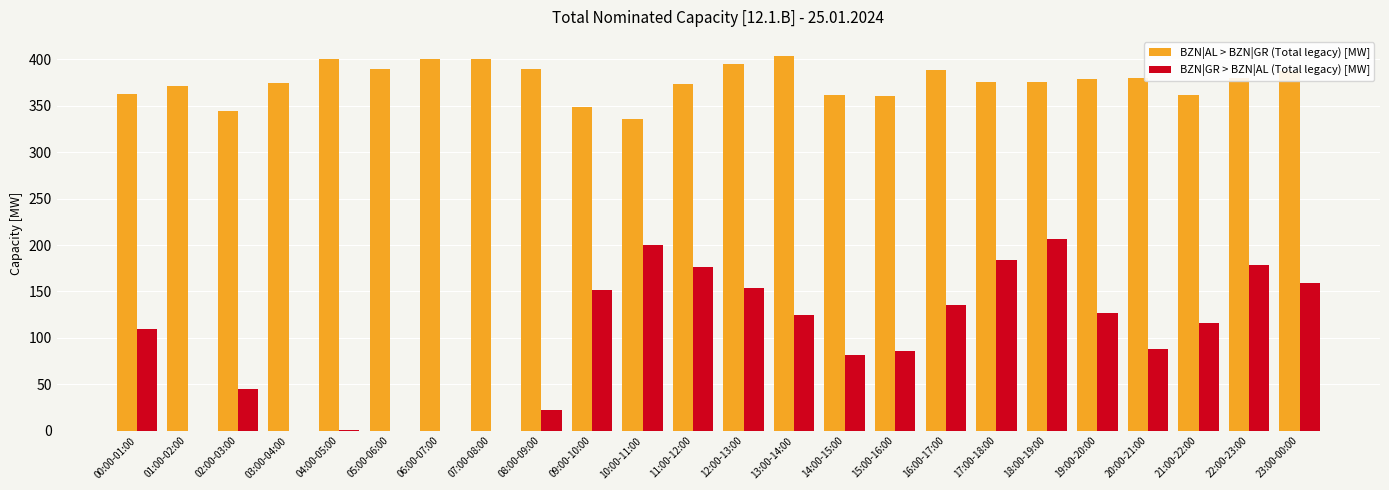

Which series changed the most between 13:00-14:00 and 21:00-22:00?

BZN|AL > BZN|GR (Total legacy) [MW]